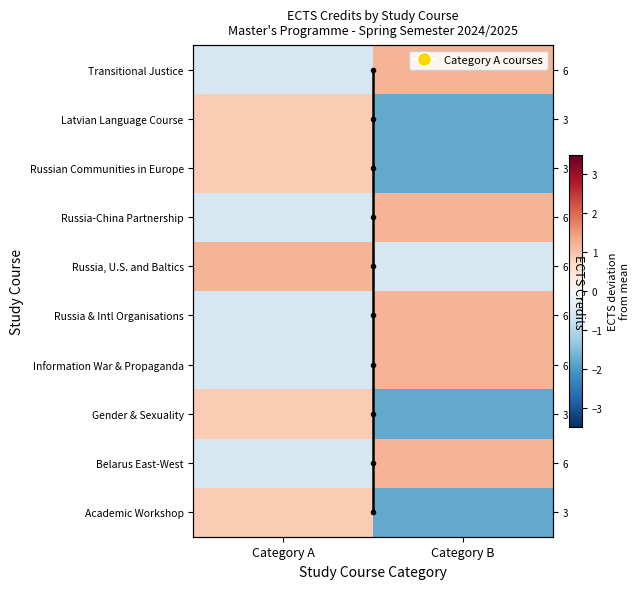

At how many categories does at least one series exceed -1?

2